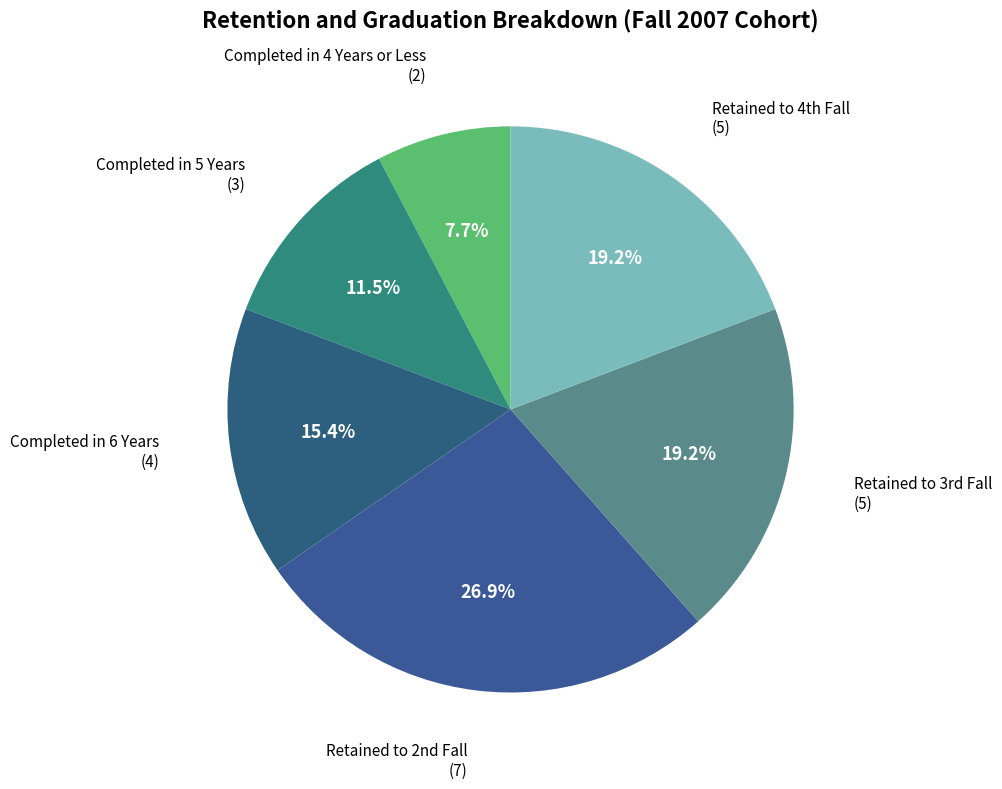

Which category has the biggest portion of the pie?

Retained to 2nd Fall